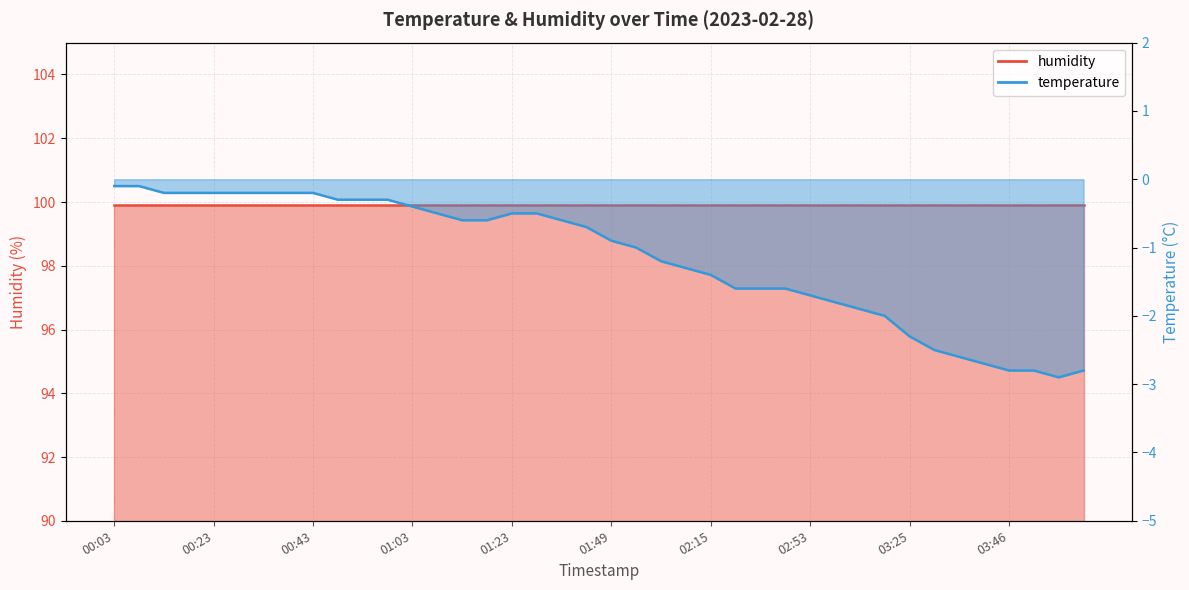

What position from the left is 00:33?

7